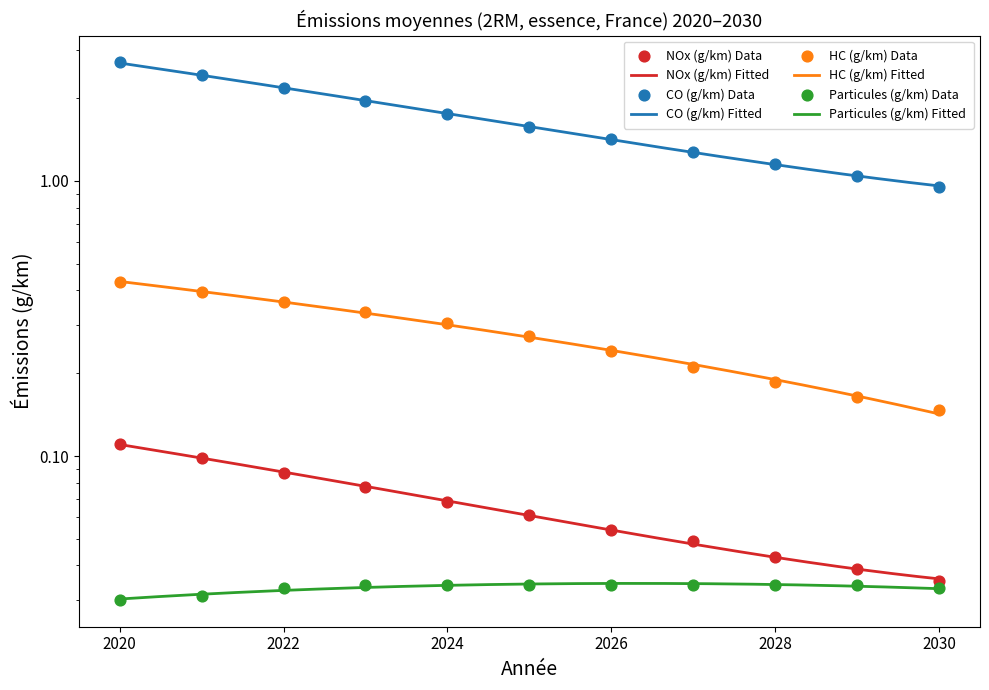

Which series contains the lowest Y value?

Particules (g/km)